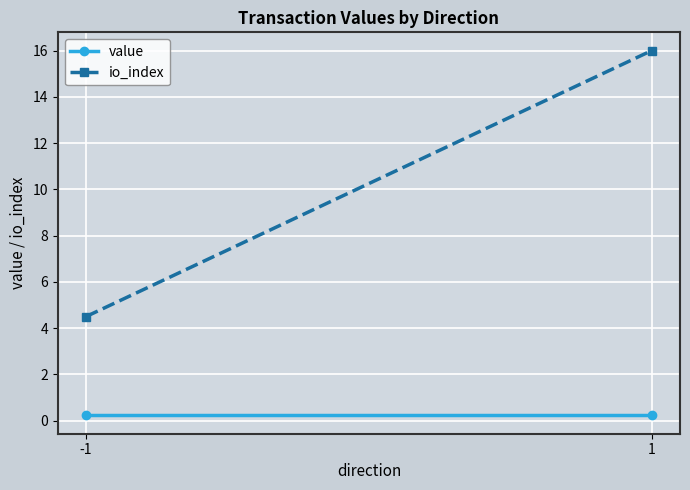

What is the approximate value of value at -1?

0.2